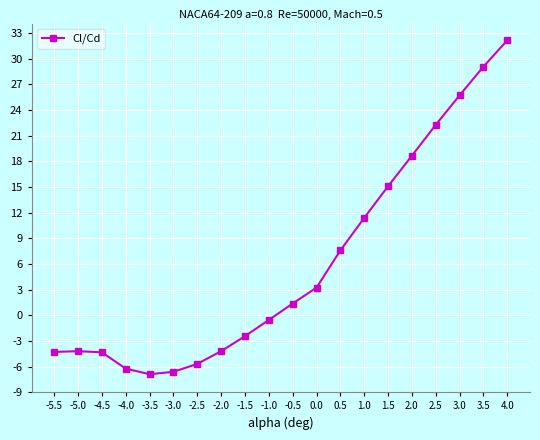

The chart shows a value of -4.2 at -5.0. True or false?

True